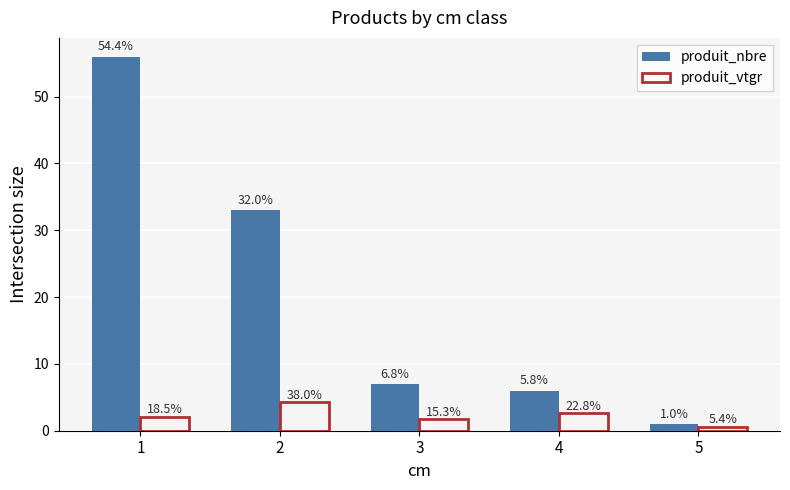

Reading right to left, what are all the values shown in this chart?

produit_nbre: 5=1.0	4=6.0	3=7.0	2=33.0	1=56.0
produit_vtgr: 5=0.6	4=2.6	3=1.7	2=4.3	1=2.1